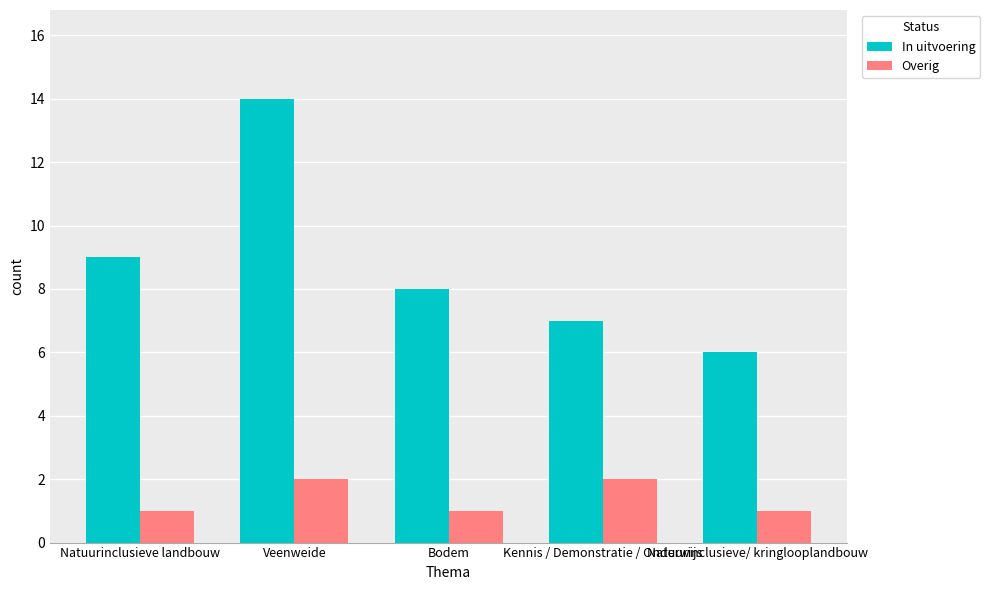

What is the label of the 3rd bar from the right?

Bodem